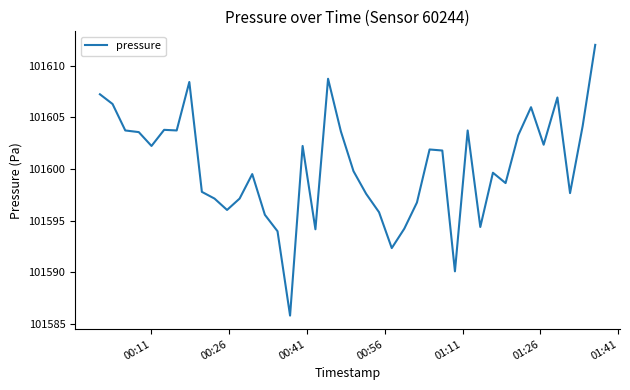

What is the maximum value shown in the chart?

101612.0